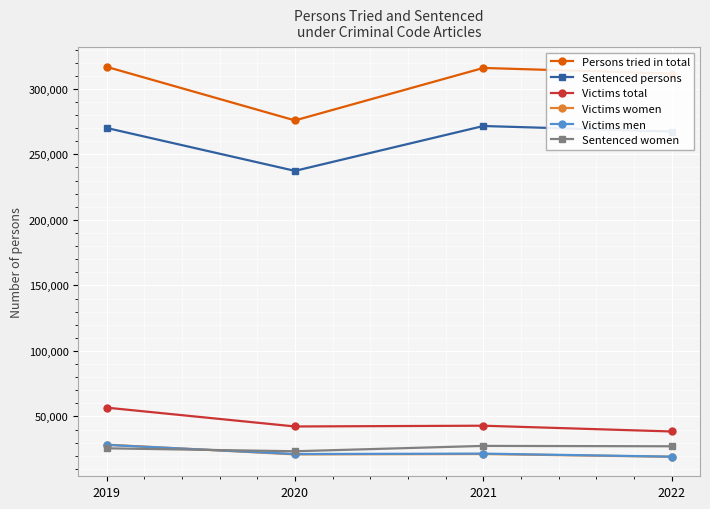

The value of Persons tried in total at 2022 is 311652. True or false?

True